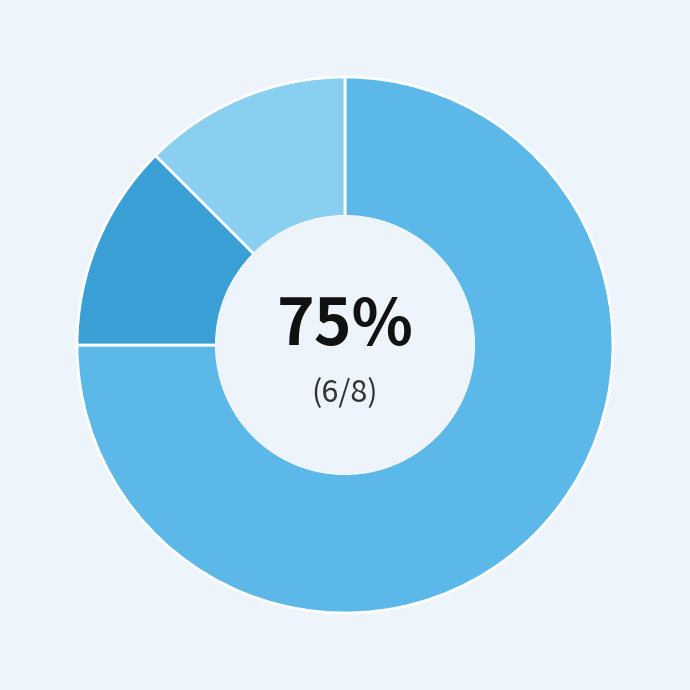

To the nearest percent, what is the average slice percentage?

33%